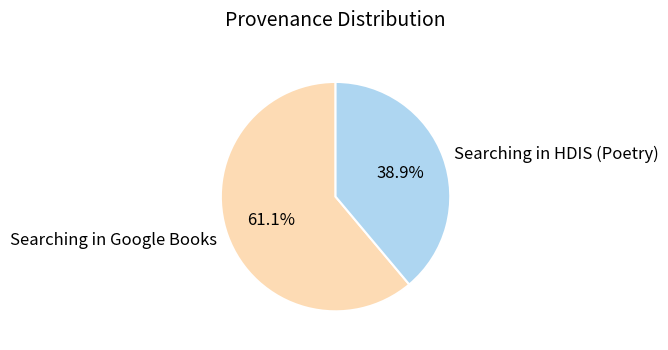

To the nearest percent, what portion does Searching in HDIS (Poetry) represent?

39%